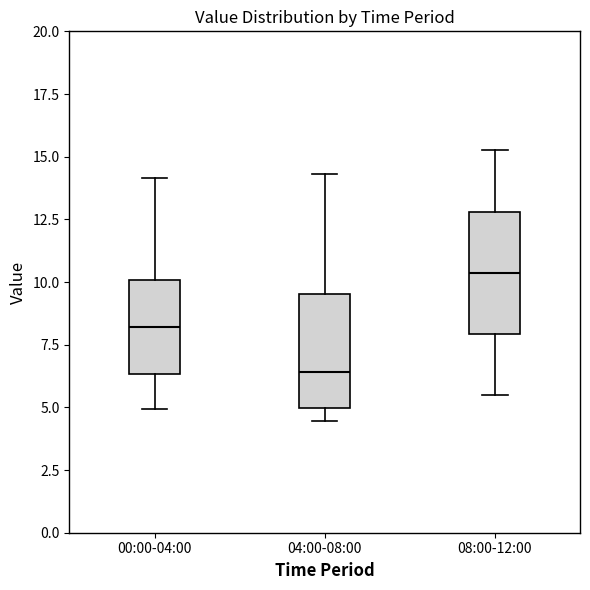

Reading left to right, read every box against the y-axis: the position of its median line, the range the box covers, and the ends of its whiskers. The values are not printed on the chart, so give them approximately, as read against the axis.

00:00-04:00: median 8.0, box 6.5 to 10.0, whiskers 5.0 to 14.0
04:00-08:00: median 6.5, box 5.0 to 9.5, whiskers 4.5 to 14.5
08:00-12:00: median 10.5, box 8.0 to 13.0, whiskers 5.5 to 15.5